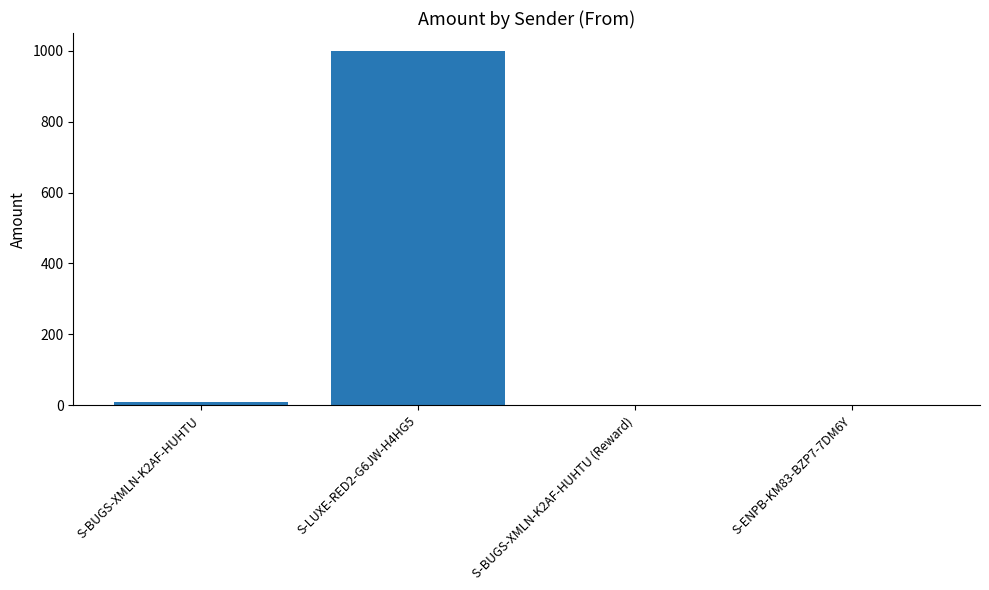

Which has a higher value, S-ENPB-KM83-BZP7-7DM6Y or S-BUGS-XMLN-K2AF-HUHTU?

S-BUGS-XMLN-K2AF-HUHTU